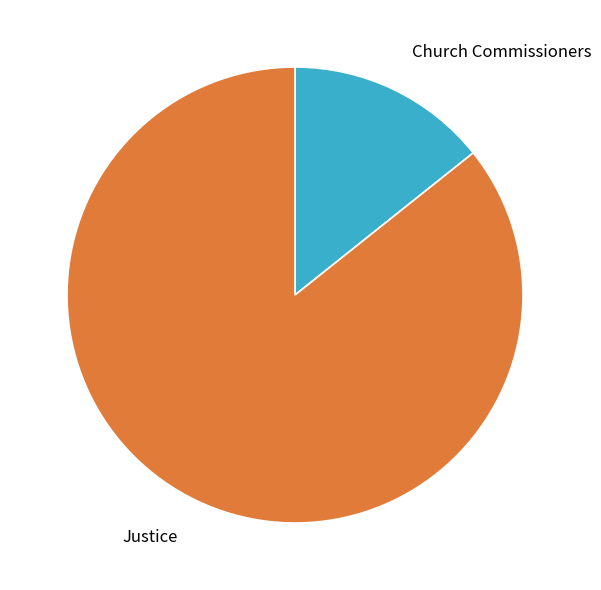

Does any single category account for the majority?

Yes